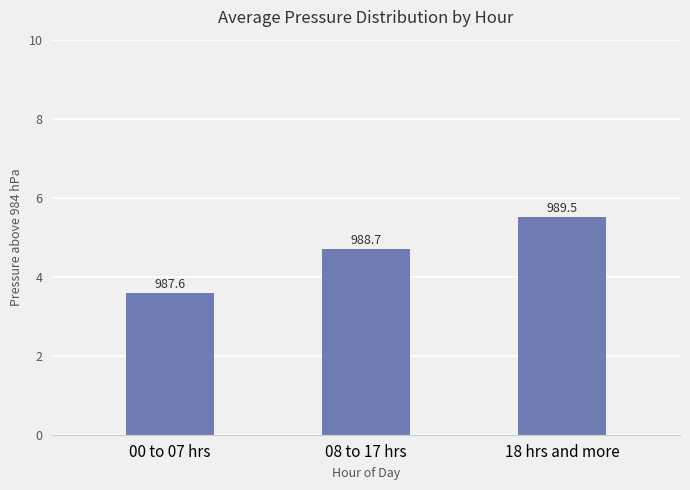

At which category does the chart reach its peak across all series?

18 hrs and more